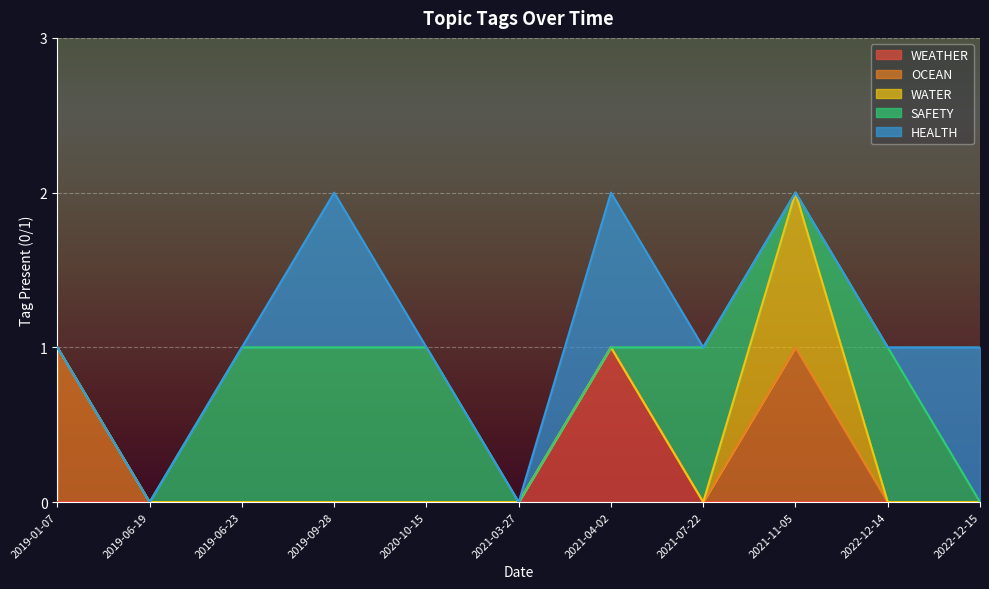

True or false: WATER and OCEAN intersect in this chart.

False